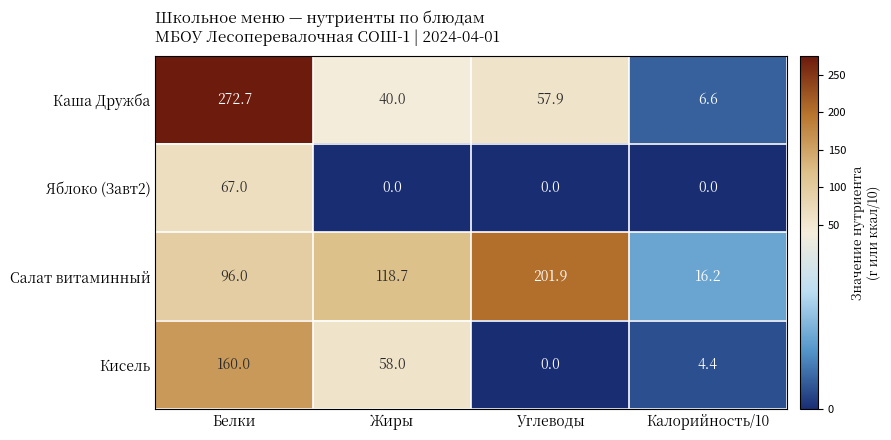

The value of Кисель at Жиры is 13.0. True or false?

False